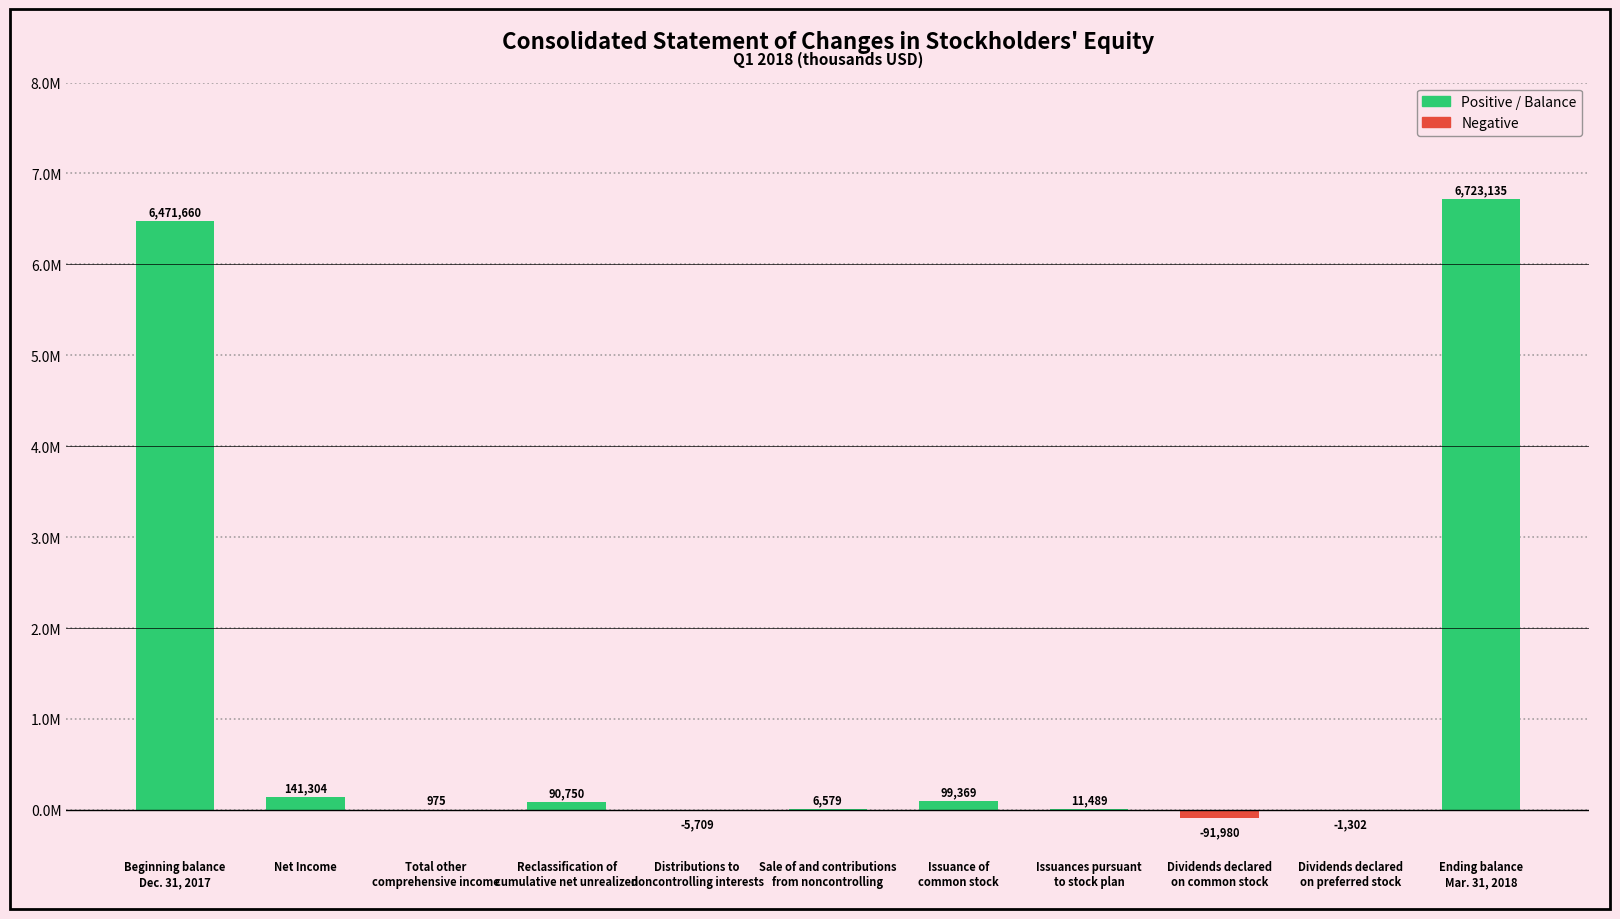

At which category does the chart reach its peak across all series?

Ending balance
Mar. 31, 2018